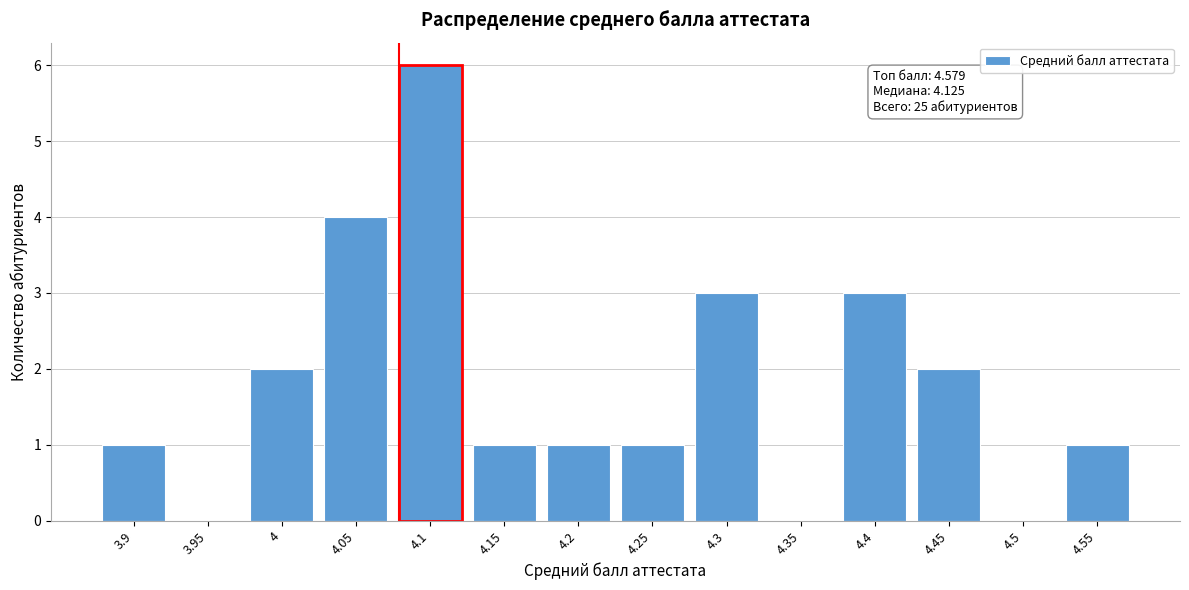

Reading right to left, extract all data points from this chart.

4.55=1	4.5=0	4.45=2	4.4=3	4.35=0	4.3=3	4.25=1	4.2=1	4.15=1	4.1=6	4.05=4	4=2	3.95=0	3.9=1